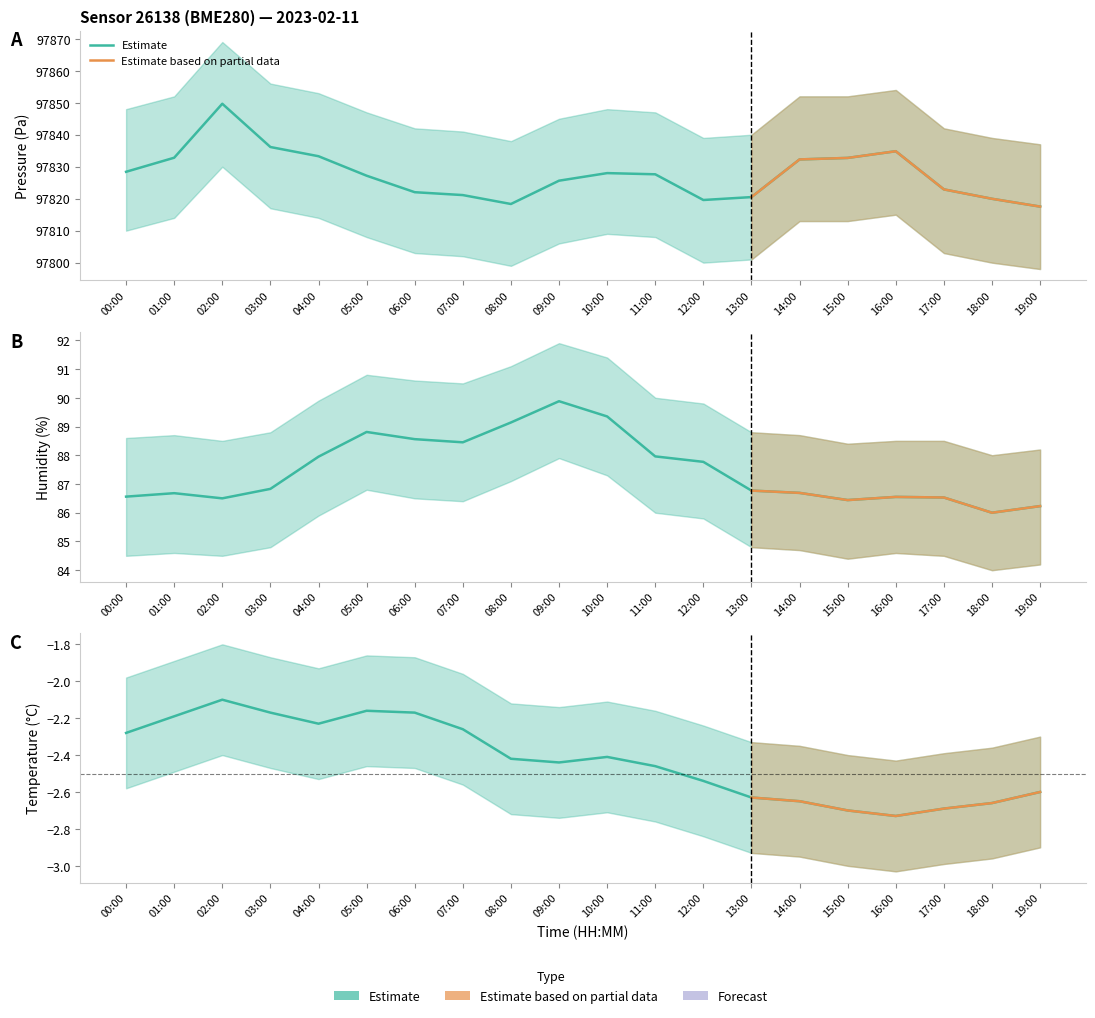

What is the value of the pressure point at the 8th from the left?

97821.1